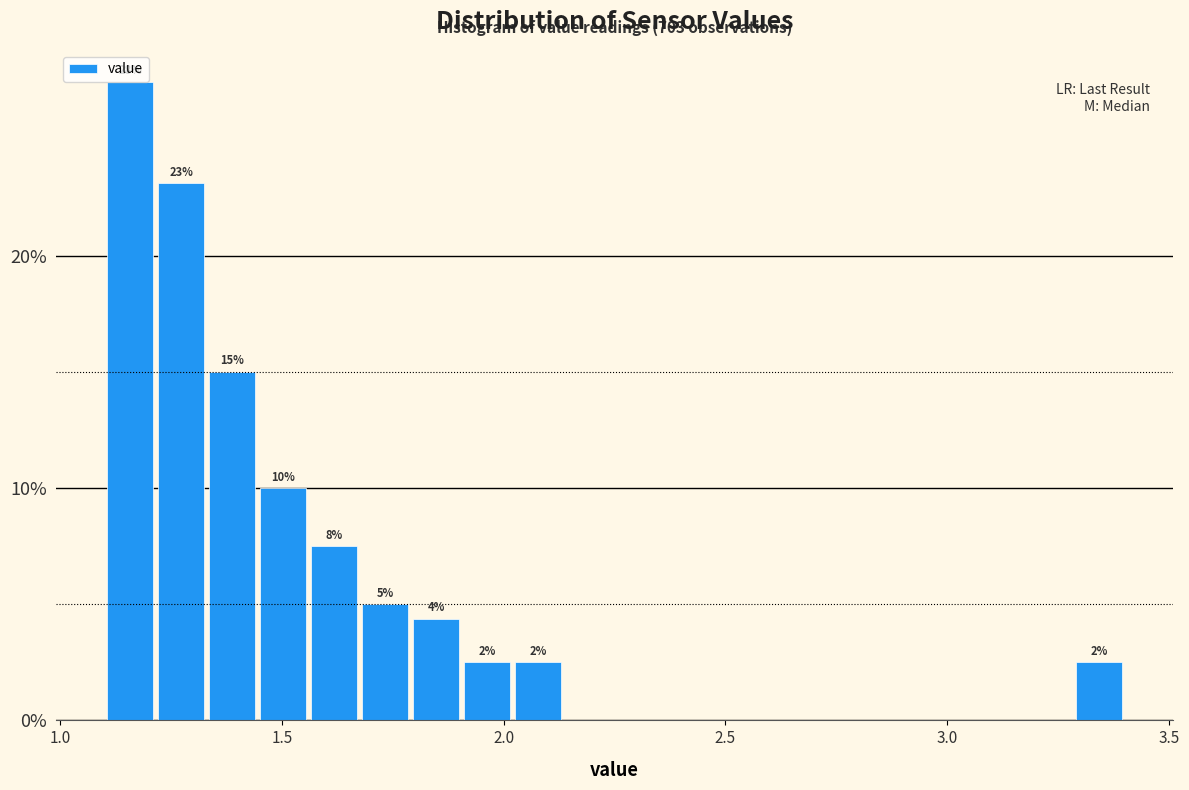

Read against the x-axis, roughly where is the centre of the tallest bar?

1.15